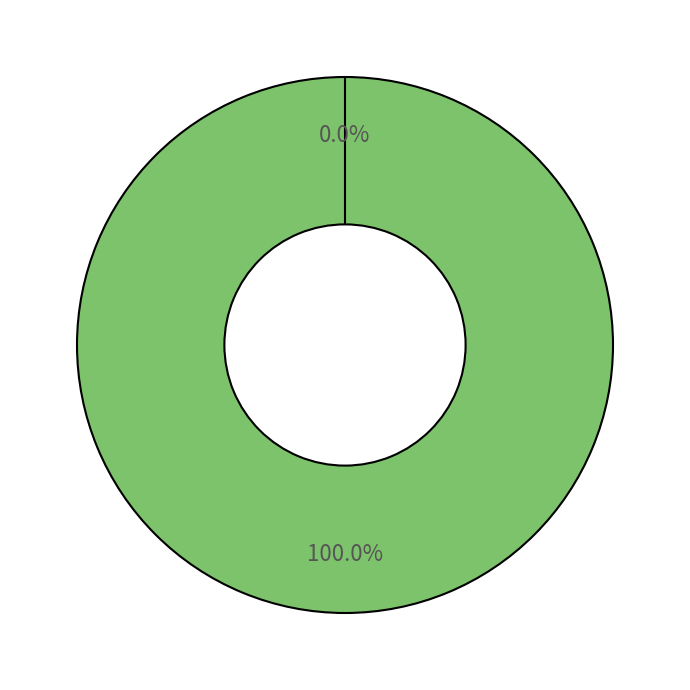

Which has a higher value, 1.1.20.1 or 1.1.20.2?

1.1.20.1